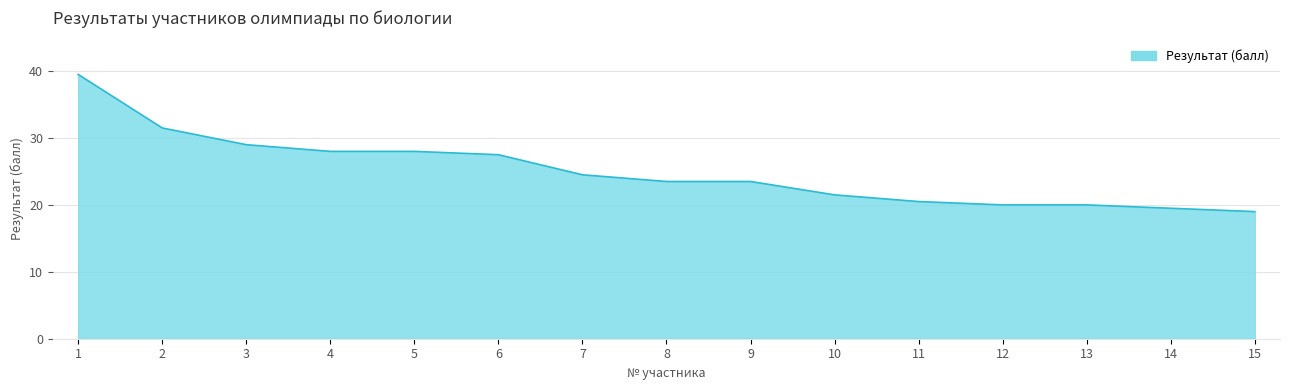

How many lines are shown in the chart?

1